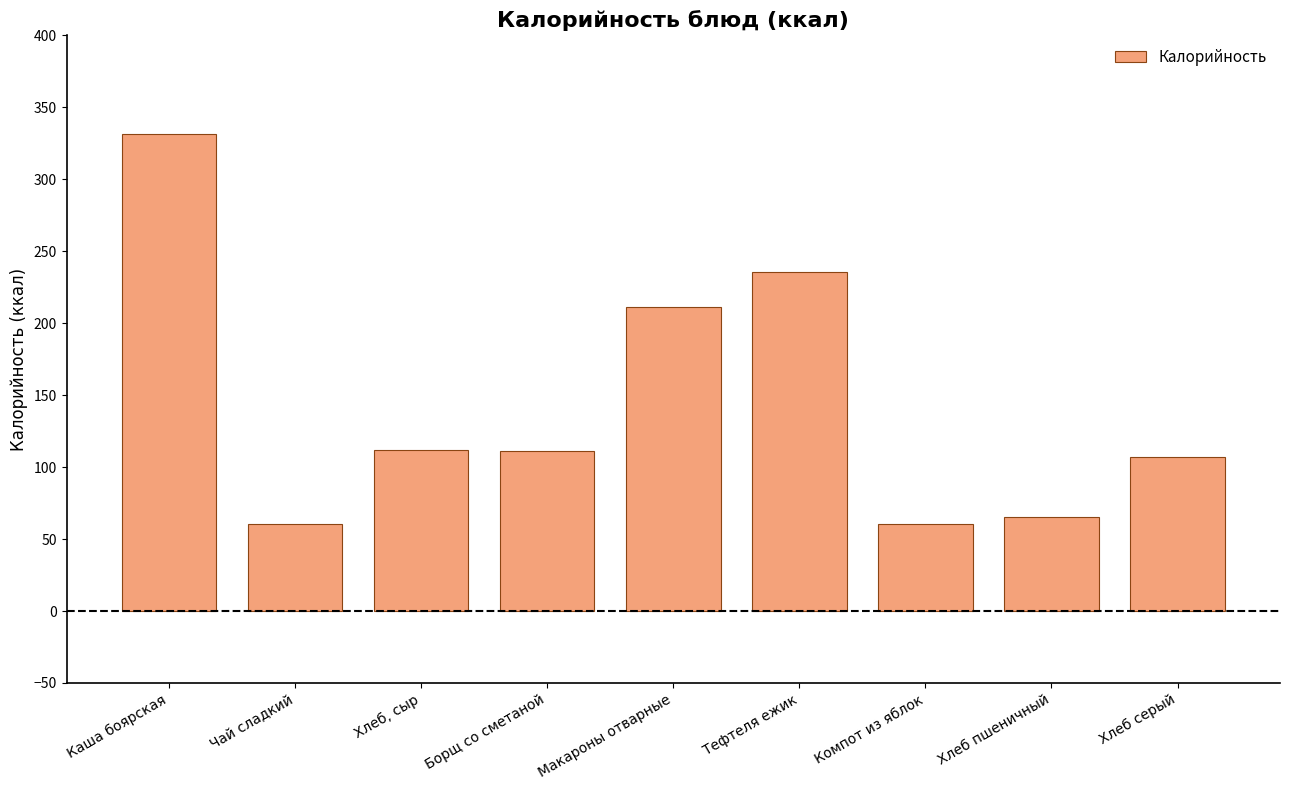

Is it true that the value at Хлеб, сыр is 111.7?

True